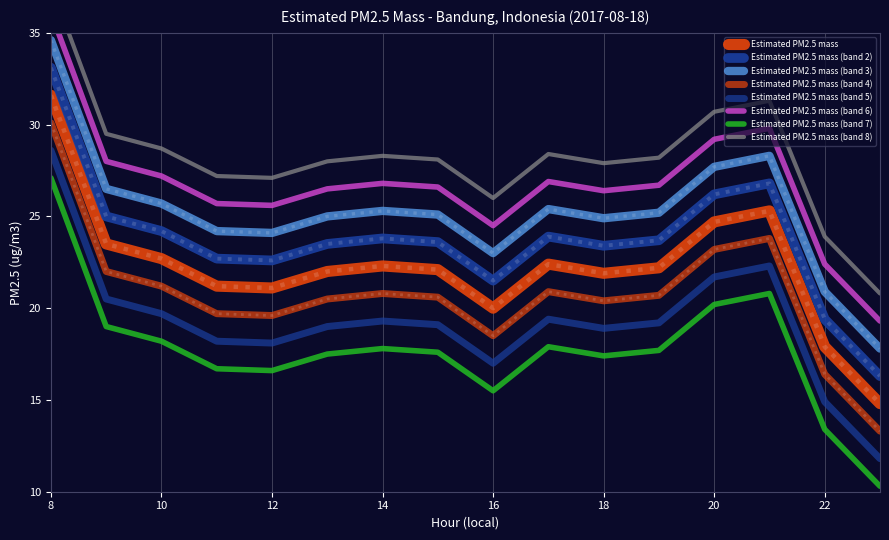

The chart shows a value of 21.8 at 23. True or false?

False